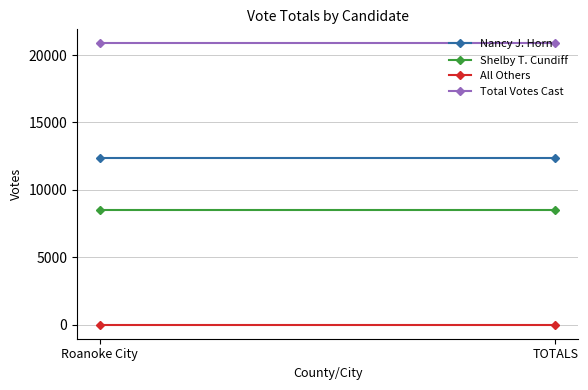

How many categories are shown in the chart?

2